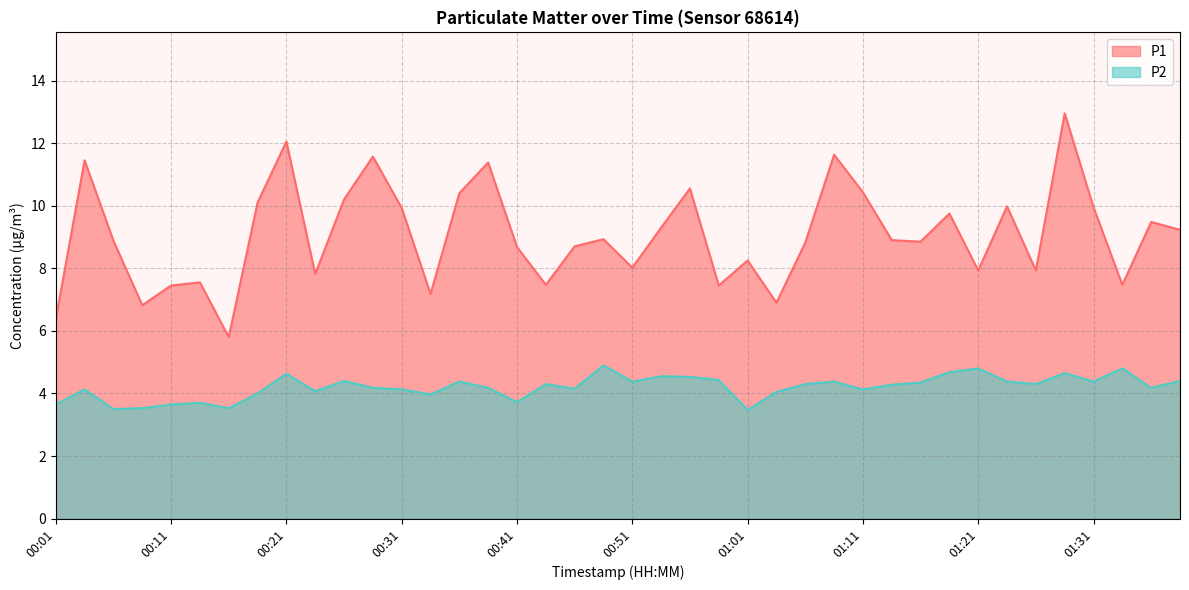

Reading left to right, extract all data points from this chart.

P1: 00:01=6.4	00:04=11.4	00:06=8.9	00:09=6.8	00:11=7.5	00:14=7.5	00:16=5.8	00:19=10.1	00:21=12.1	00:24=7.8	00:26=10.2	00:29=11.6	00:31=9.9	00:34=7.2	00:36=10.4	00:39=11.4	00:41=8.7	00:44=7.5	00:46=8.7	00:49=8.9	00:51=8.0	00:54=9.3	00:56=10.6	00:59=7.5	01:01=8.2	01:04=6.9	01:06=8.8	01:09=11.6	01:11=10.4	01:14=8.9	01:16=8.8	01:19=9.8	01:21=7.9	01:24=10.0	01:26=7.9	01:29=12.9	01:31=9.9	01:34=7.5	01:36=9.5	01:39=9.2
P2: 00:01=3.6	00:04=4.1	00:06=3.5	00:09=3.5	00:11=3.6	00:14=3.7	00:16=3.5	00:19=4.0	00:21=4.6	00:24=4.1	00:26=4.4	00:29=4.2	00:31=4.1	00:34=4.0	00:36=4.4	00:39=4.2	00:41=3.7	00:44=4.3	00:46=4.2	00:49=4.9	00:51=4.4	00:54=4.5	00:56=4.5	00:59=4.4	01:01=3.5	01:04=4.0	01:06=4.3	01:09=4.4	01:11=4.1	01:14=4.3	01:16=4.3	01:19=4.7	01:21=4.8	01:24=4.4	01:26=4.3	01:29=4.7	01:31=4.4	01:34=4.8	01:36=4.2	01:39=4.4